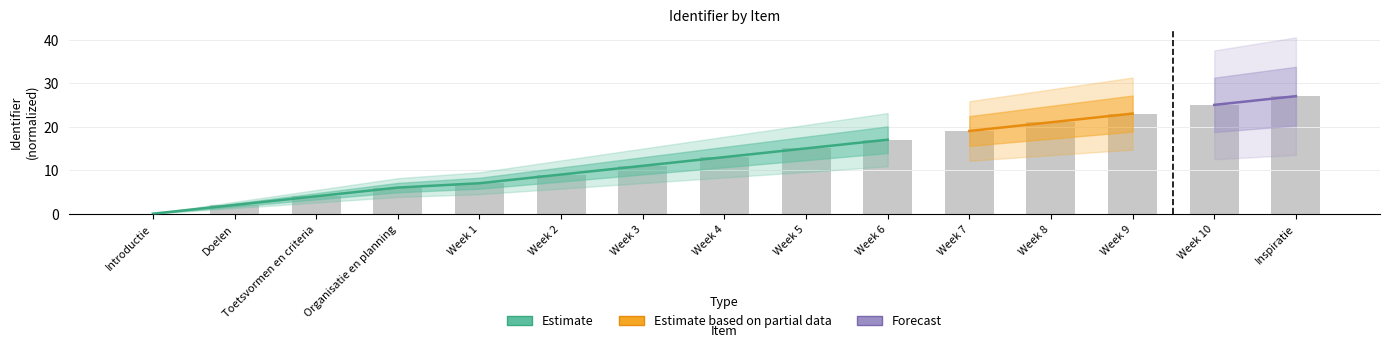

What is the sum of the values at Week 10 and Doelen?

27